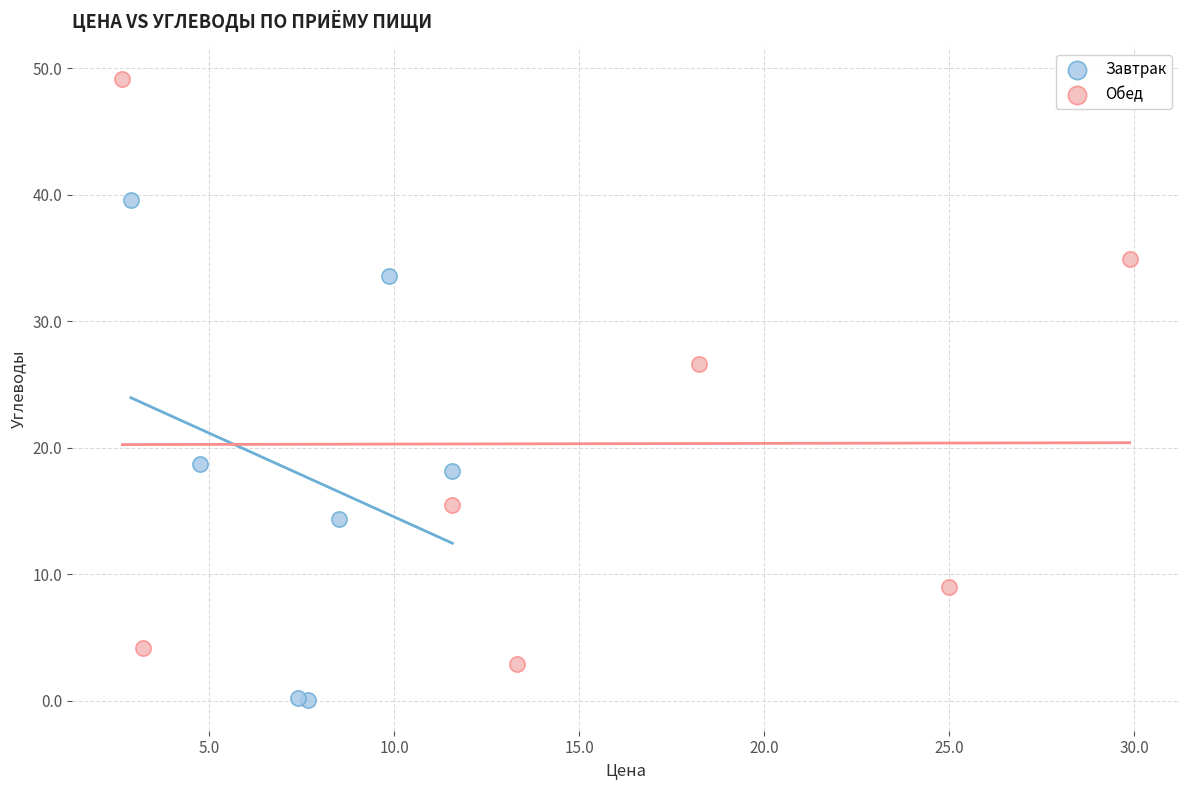

Which series contains the lowest Y value?

Завтрак